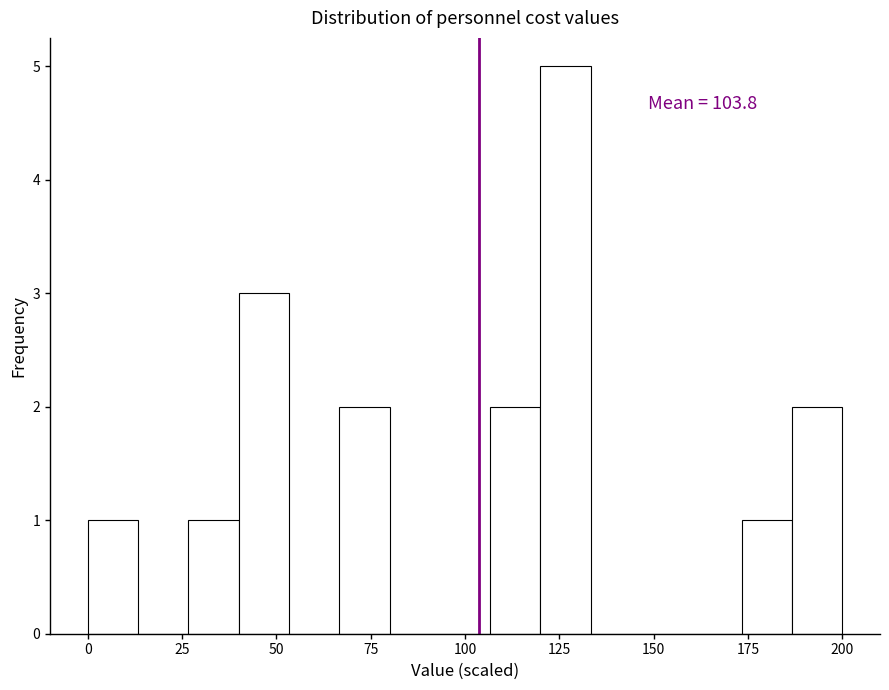

Around what value on the x-axis is the tallest bar? Give the approximate position of its centre, as read against the axis.

125